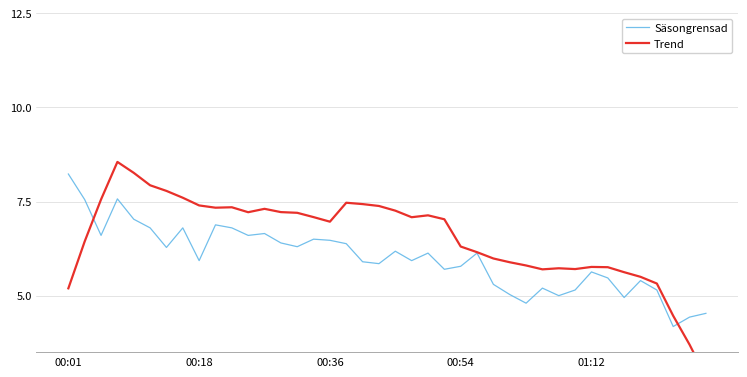

What is the maximum value for Säsongrensad?

8.2